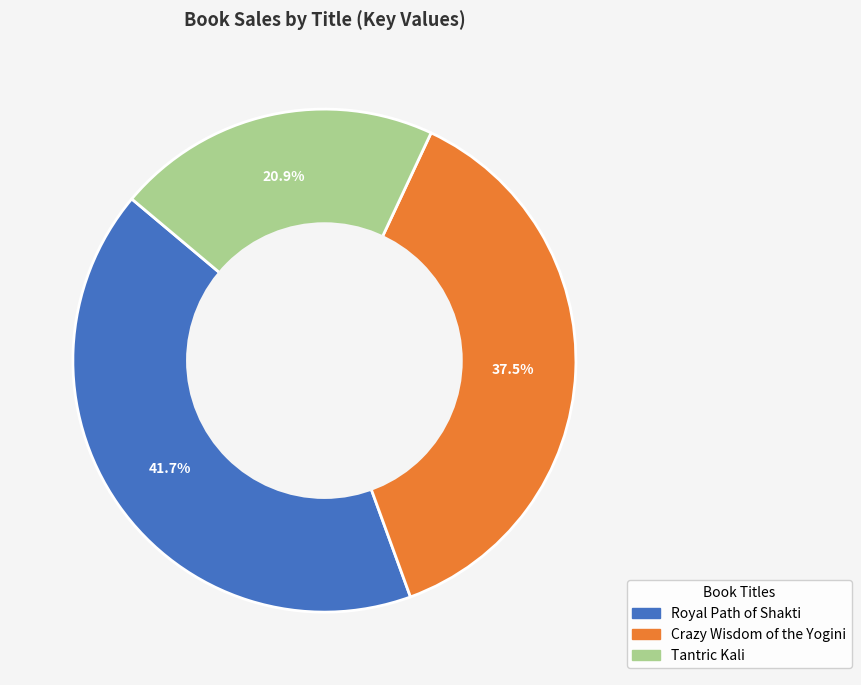

Does Royal Path of Shakti account for over 50% of the chart?

No